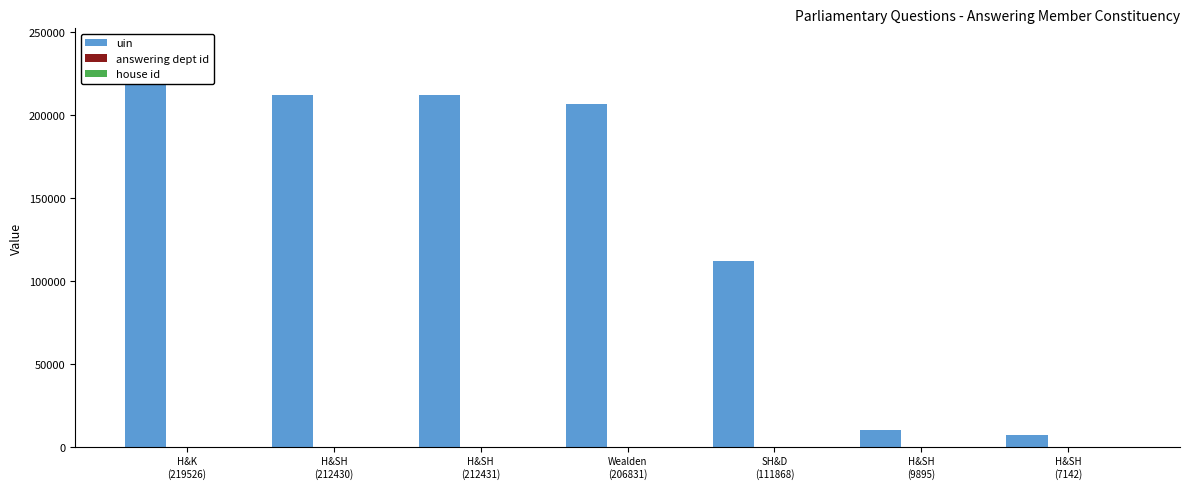

At which label is house id closest to 1?

H&K
(219526)